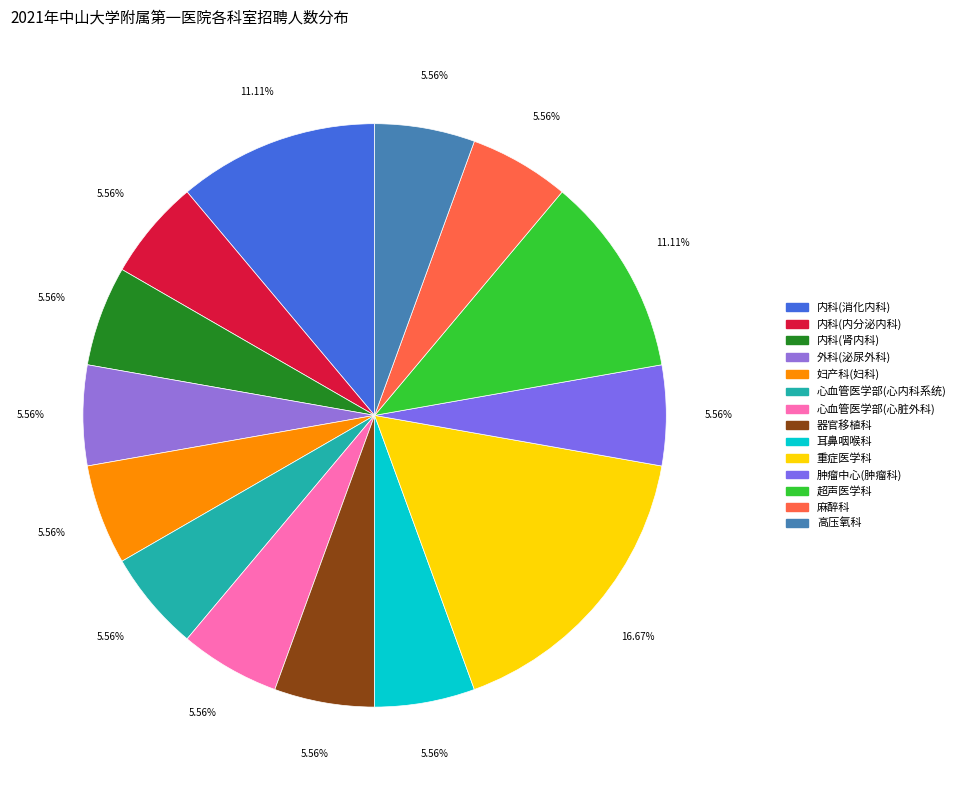

Which has a higher value, 肿瘤中心(肿瘤科) or 心血管医学部(心脏外科)?

肿瘤中心(肿瘤科)